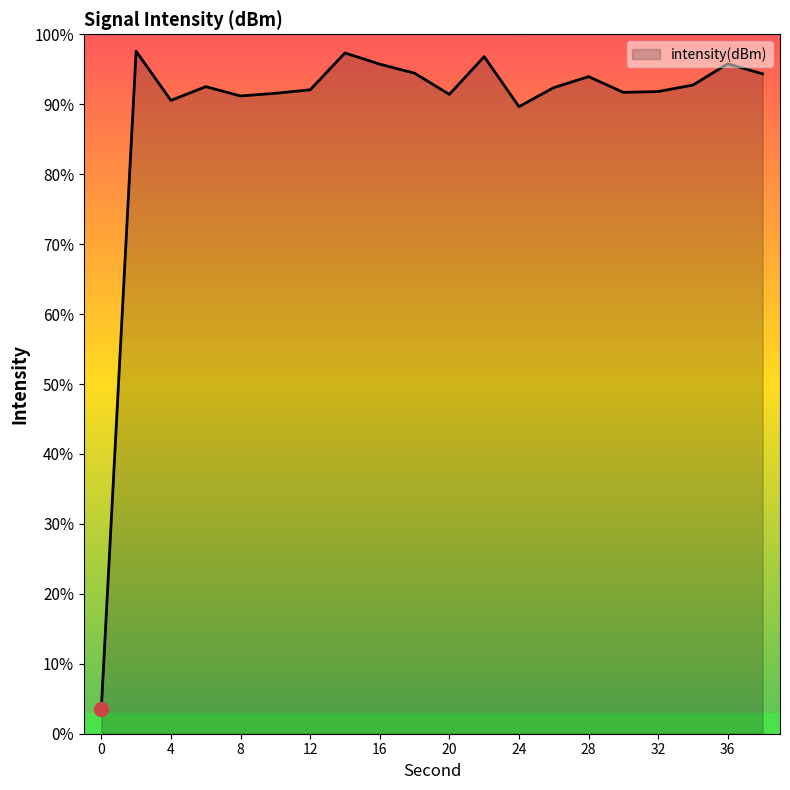

What is the minimum value shown in the chart?

3.6